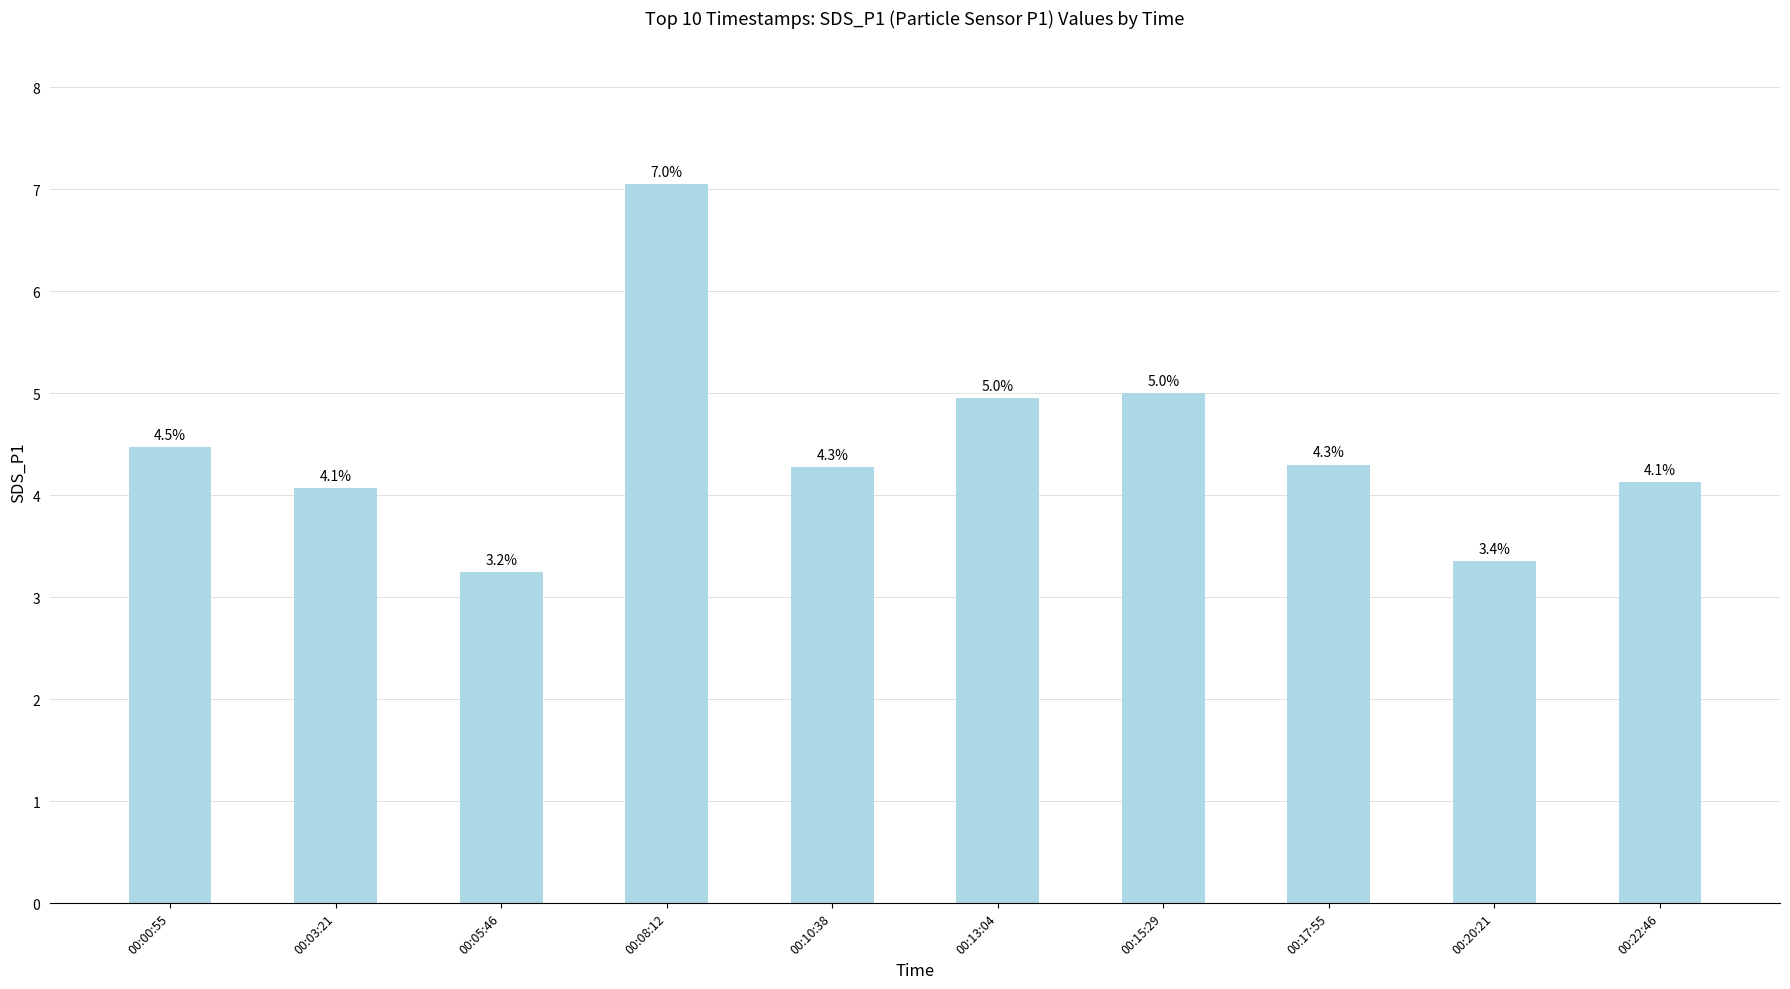

Read the value at 00:13:04.

5.0